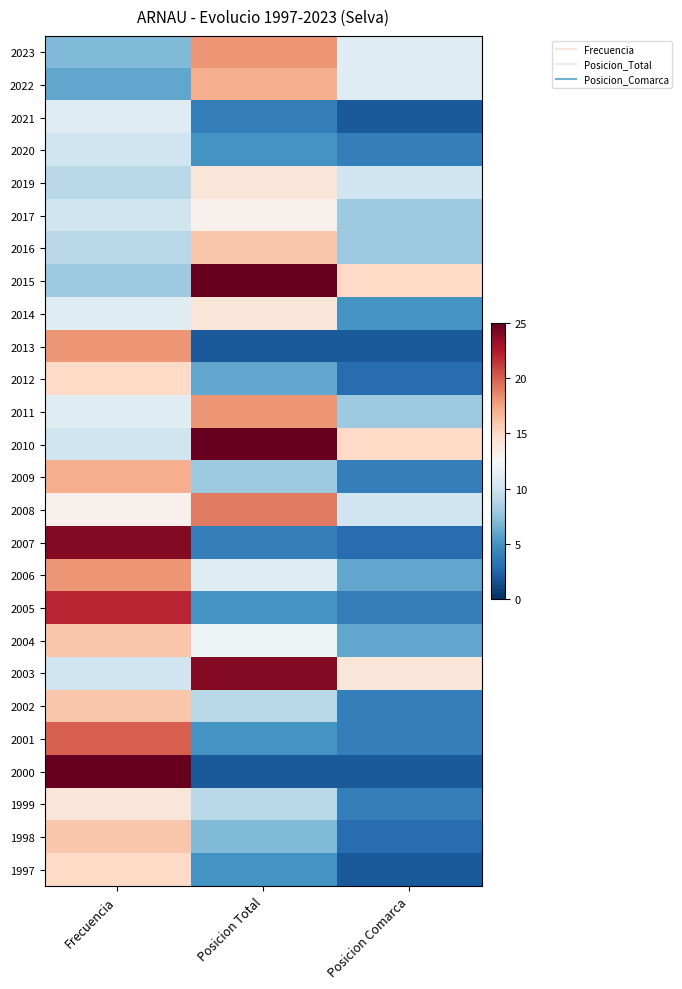

What is the greatest value displayed?

25